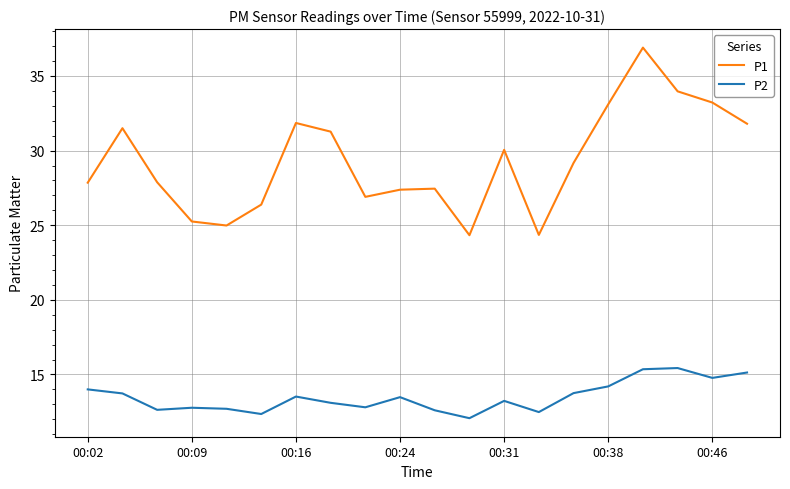

What is the difference between the maximum and minimum values in the P1 series?

12.6